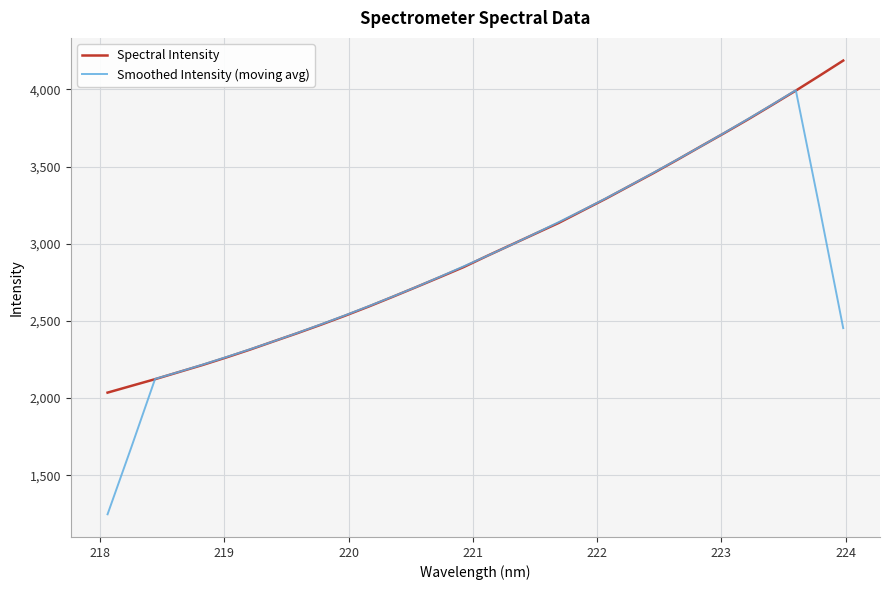

Is this an area chart (filled region under the line)?

No